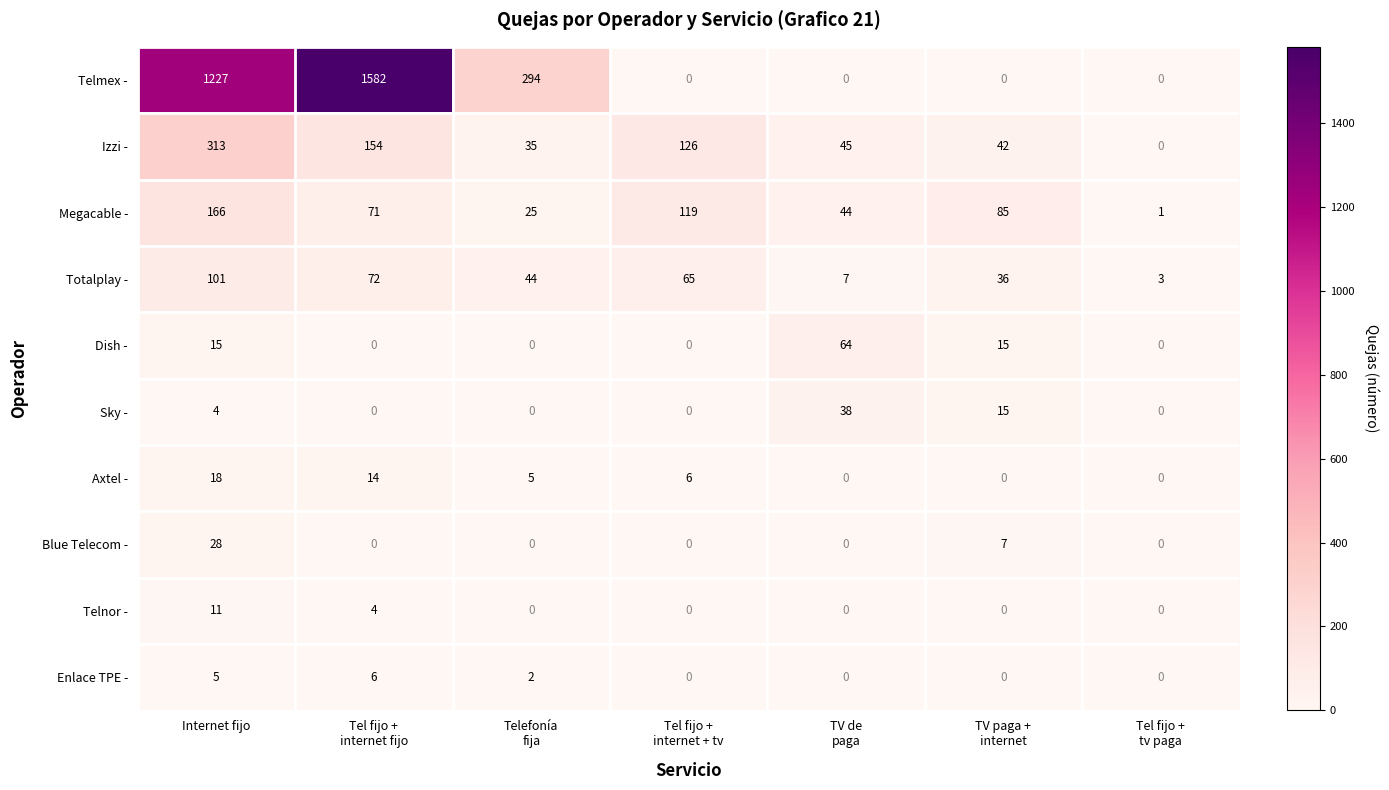

What is the difference between the highest and lowest values at Internet fijo?

1223